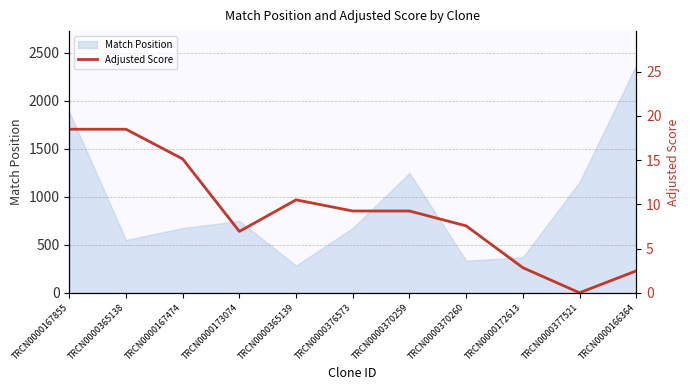

What is the label of the 6th point from the left?

TRCN0000376573